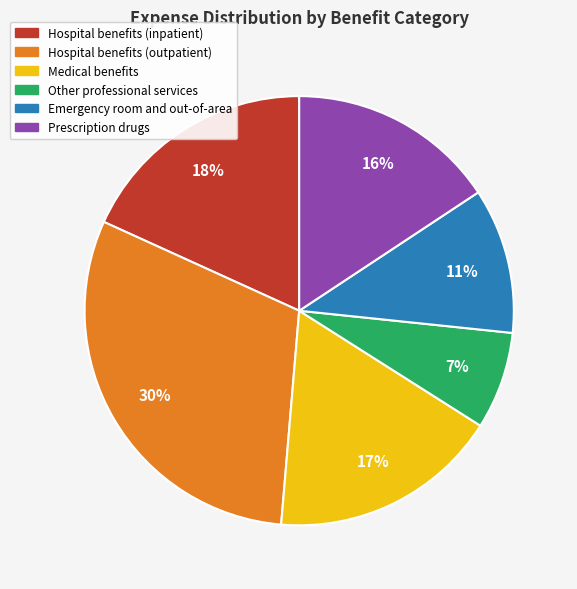

To the nearest percent, what percentage of the pie is Medical benefits?

17%